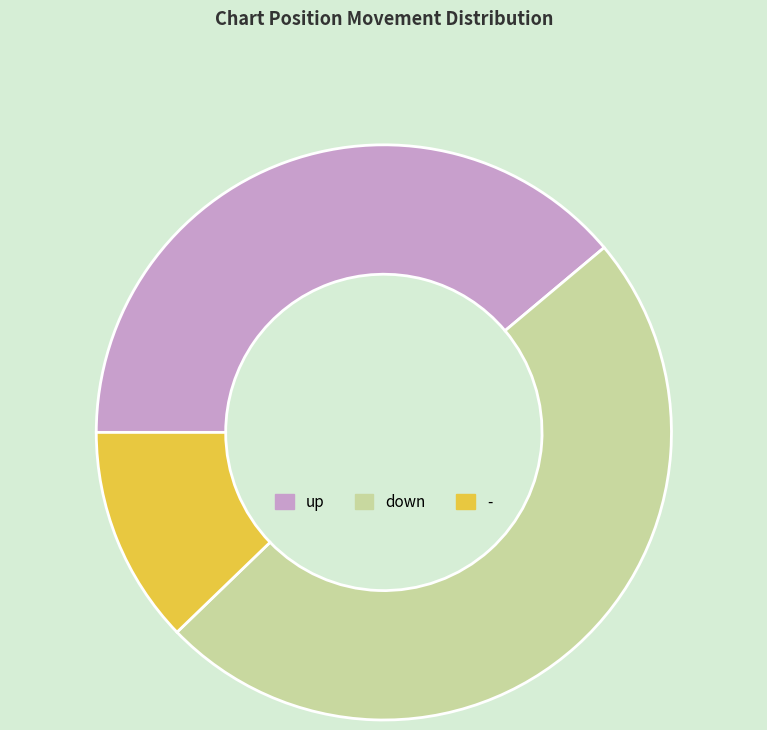

How many slices are in this pie chart?

3